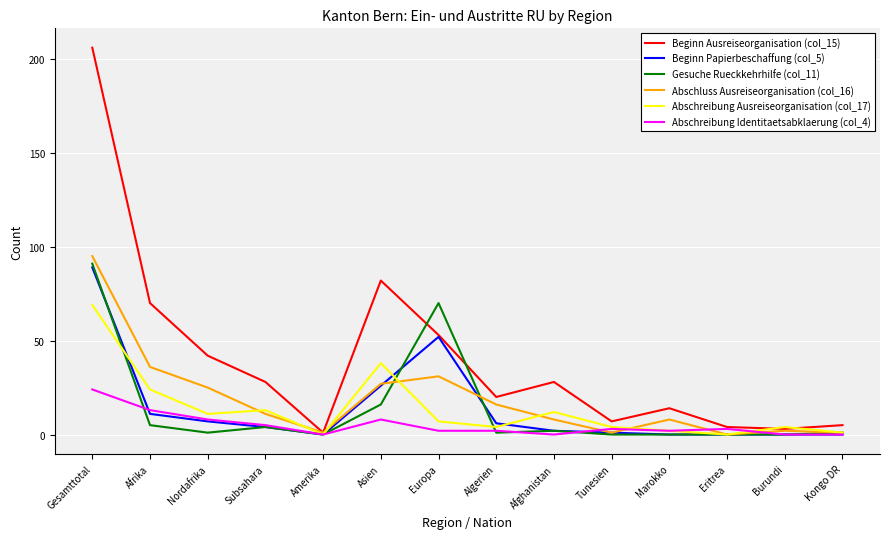

Which series has the largest range (max minus min)?

Beginn Ausreiseorganisation (col_15)